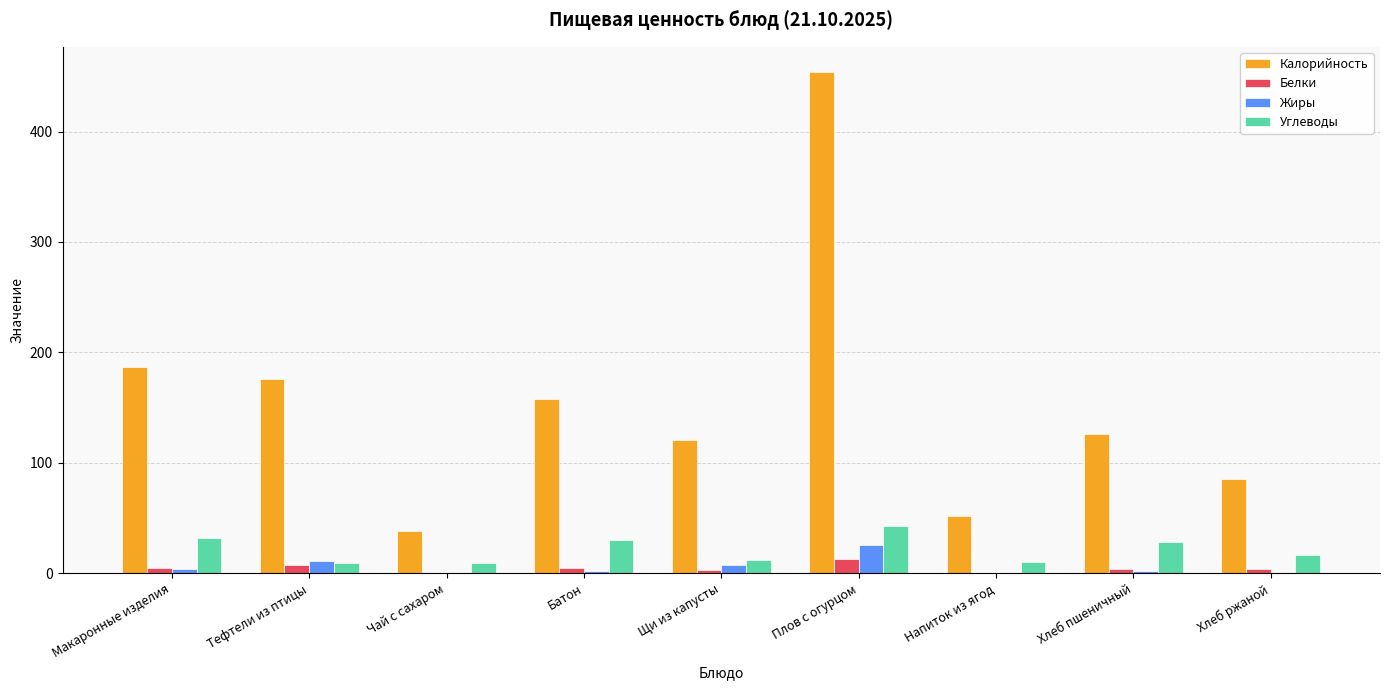

At which category does the chart reach its peak across all series?

Плов с огурцом